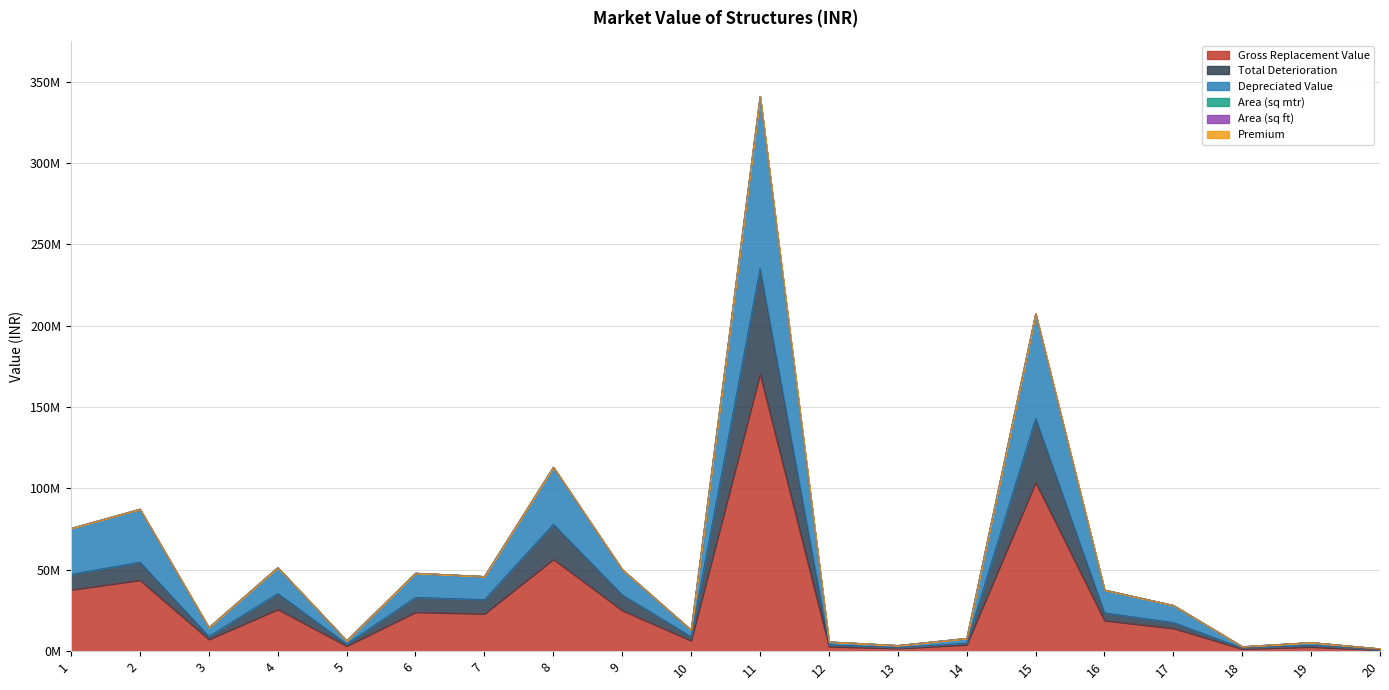

Reading left to right, list all the values displayed in this chart.

Gross Replacement Value: 1=75515561.3	2=87316756.8	3=14563556.7	4=51453164.2	5=6458340.0	6=48004066.2	7=45982347.5	8=113111366.8	9=50151162.9	10=13020013.4	11=340833403.9	12=5812506.0	13=3590837.0	14=7956674.9	15=207433269.7	16=37673650.0	17=28210029.1	18=2867503.0	19=5407498.3	20=1550001.6
Total Deterioration: 1=47323085.1	2=54718500.9	3=9126495.5	4=35502683.3	5=4456254.6	6=33122805.7	7=31727819.8	8=78046843.1	9=34604302.4	10=8983809.3	11=235175048.7	12=4010629.1	13=2250257.9	14=4986182.9	15=143128956.1	16=23608820.7	17=17678284.9	18=1978577.0	19=3731173.9	20=971334.3
Depreciated Value: 1=37757780.6	2=43658378.4	3=7281778.3	4=25726582.1	5=3229170.0	6=24002033.1	7=22991173.7	8=56555683.4	9=25075581.4	10=6510006.7	11=170416702.0	12=2906253.0	13=1795418.5	14=3978337.4	15=103716634.8	16=18836825.0	17=14105014.6	18=1433751.5	19=2703749.2	20=775000.8
Area (sq mtr): 1=75549949.3	2=87353460.2	3=14570791.5	4=51478724.8	5=6462751.5	6=48024244.6	7=46001676.0	8=113155516.7	9=50172243.8	10=13027918.8	11=341019652.9	12=5816035.2	13=3592472.2	14=7960298.2	15=207520463.7	16=37688354.9	17=28222875.3	18=2869244.0	19=5410184.6	20=1550848.6
Area (sq ft): 1=75549949.3	2=87353460.2	3=14570791.5	4=51478724.8	5=6462751.5	6=48024244.6	7=46001676.0	8=113155516.7	9=50172243.8	10=13027918.8	11=341019652.9	12=5816035.2	13=3592472.2	14=7960298.2	15=207520463.7	16=37688354.9	17=28222875.3	18=2869244.0	19=5410184.6	20=1550848.6